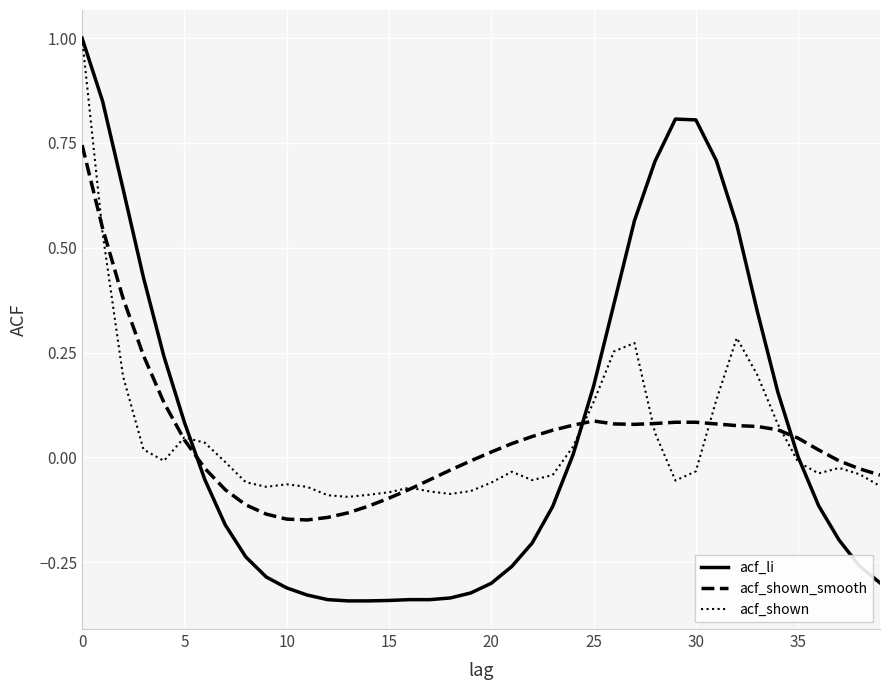

What is the maximum value for acf_li?

1.0